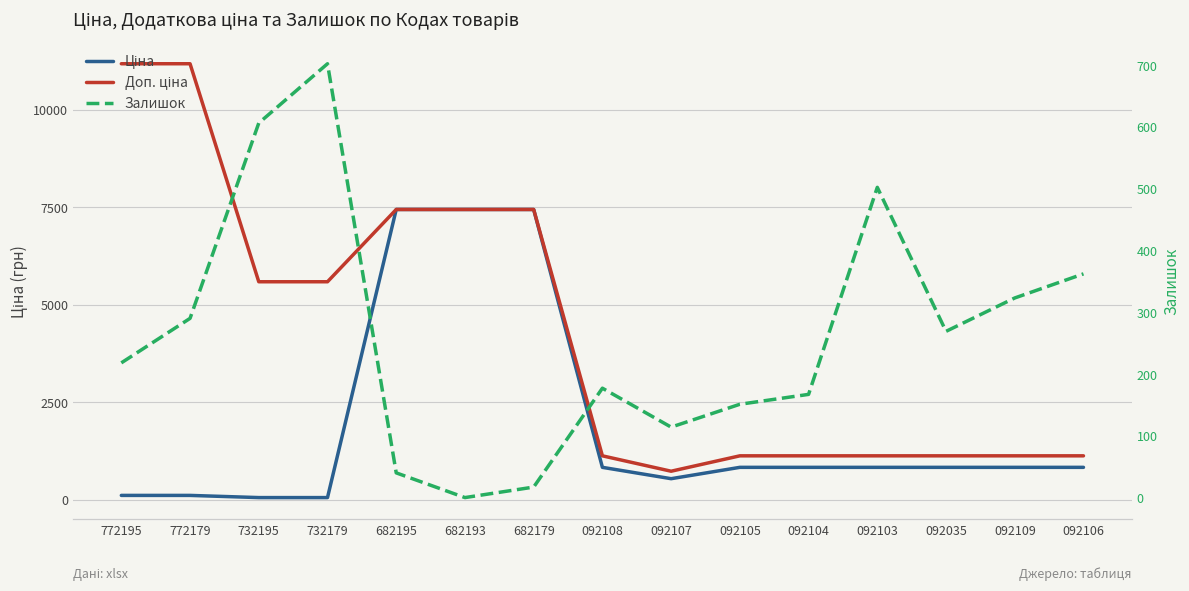

How many data points does each series have?

15